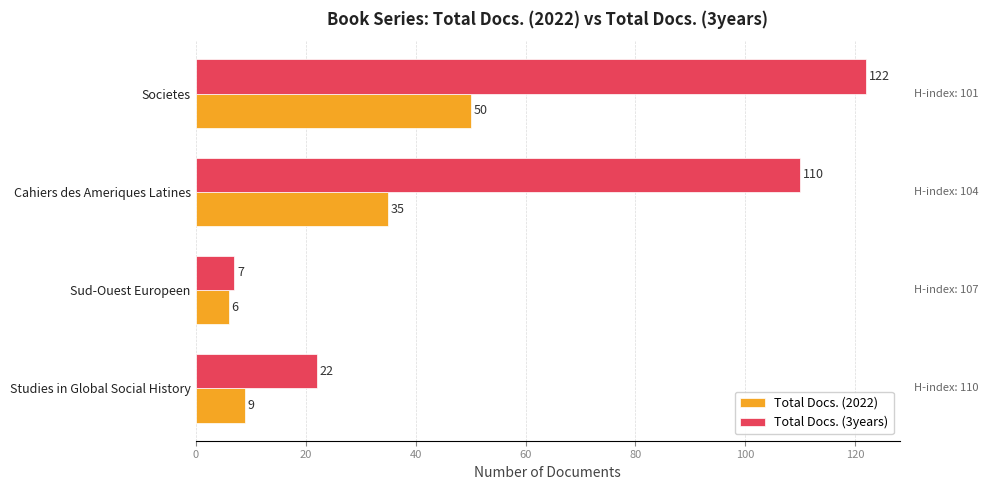

List the labels in order of Total Docs. (3years) value, largest first.

Societes, Cahiers des Ameriques Latines, Studies in Global Social History, Sud-Ouest Europeen